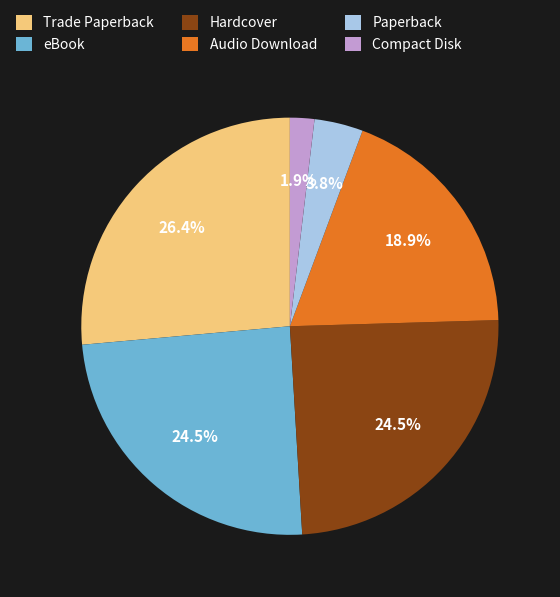

Approximately how many times larger is the value at eBook compared to Trade Paperback?

0.9